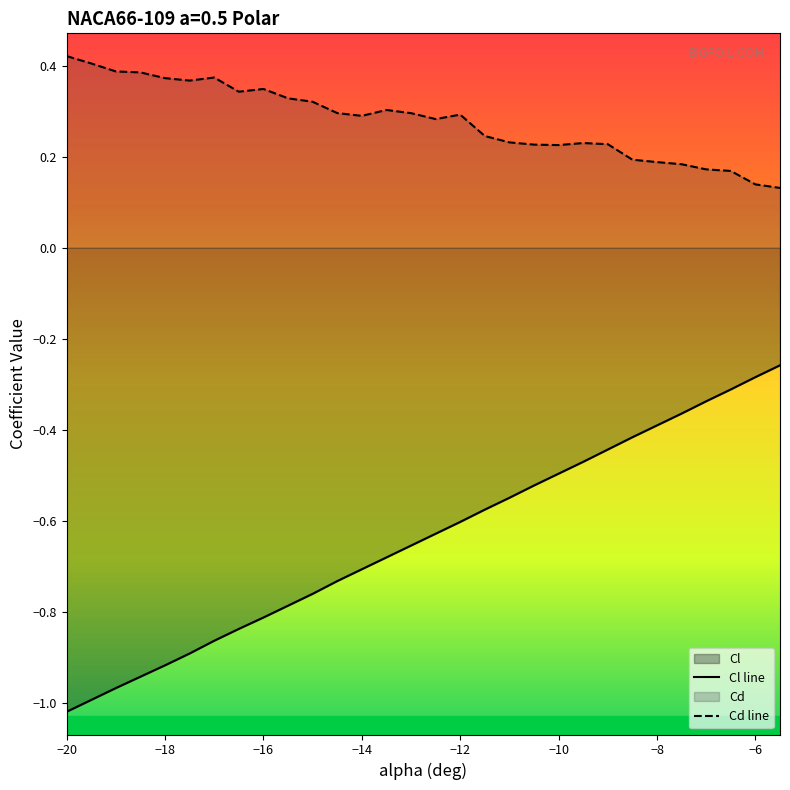

Does the chart display data point markers on the line(s)?

No